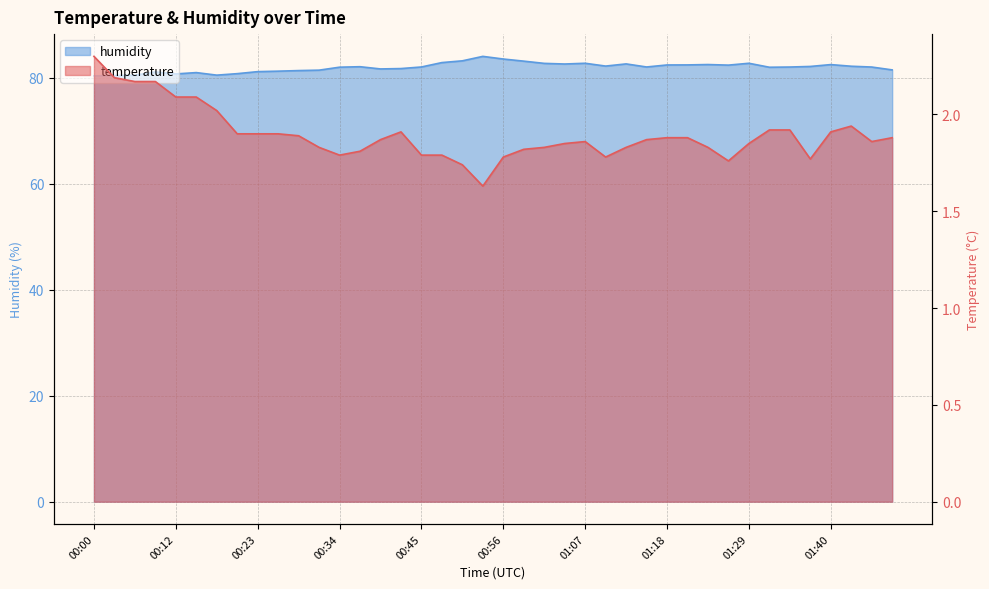

At which category does humidity reach its first local peak?

00:09